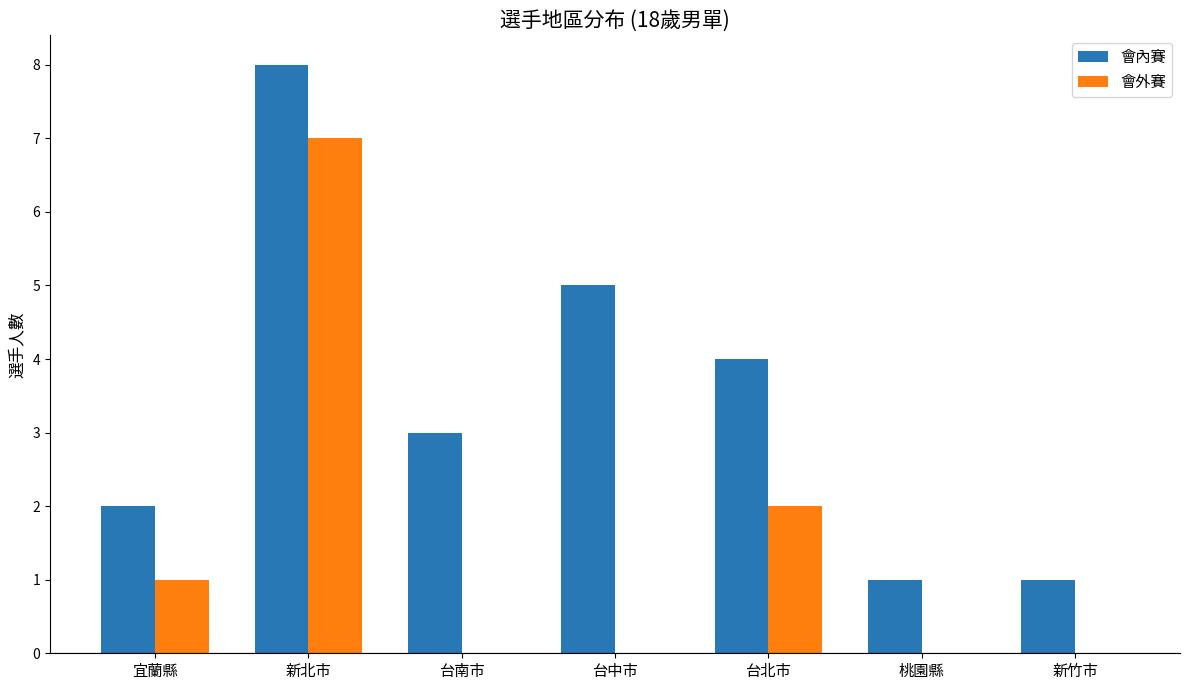

What is the maximum value for 會內賽?

8